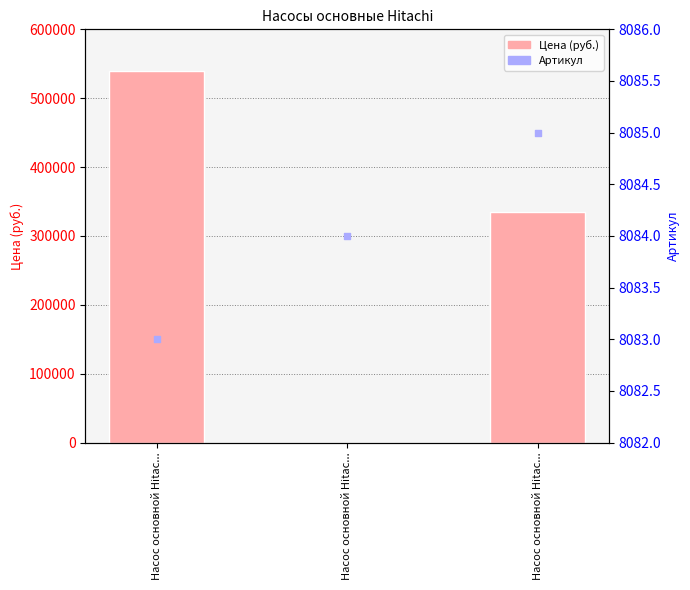

At which category is the sum across all series the highest?

Насос основной Hitac...